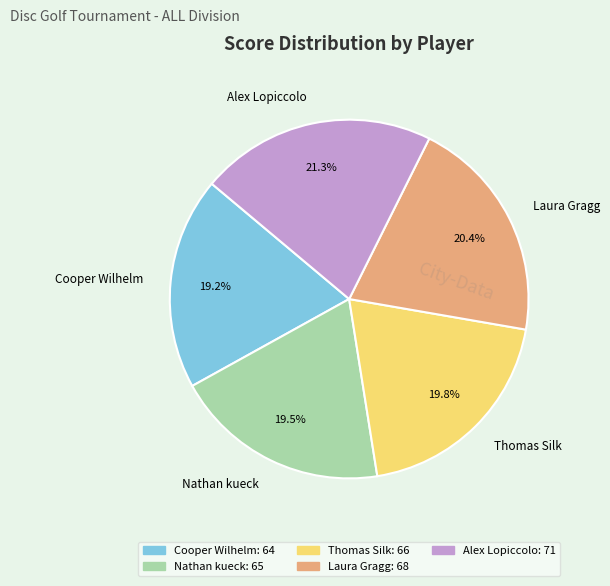

Is Laura Gragg the majority of the pie?

No